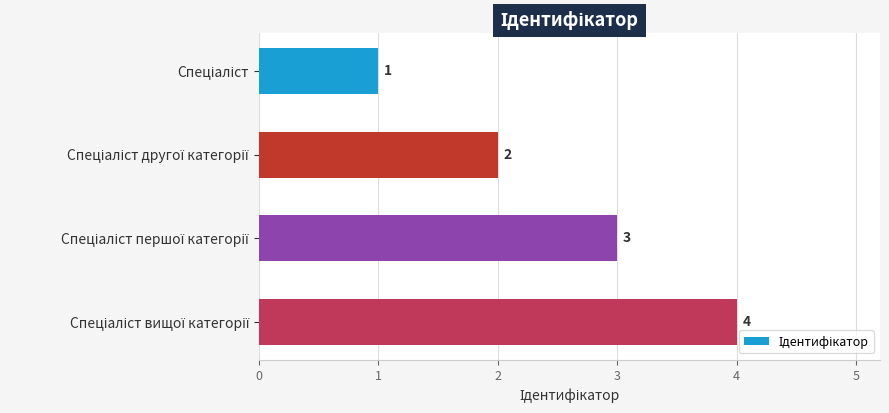

What is the difference between the maximum and minimum values?

3